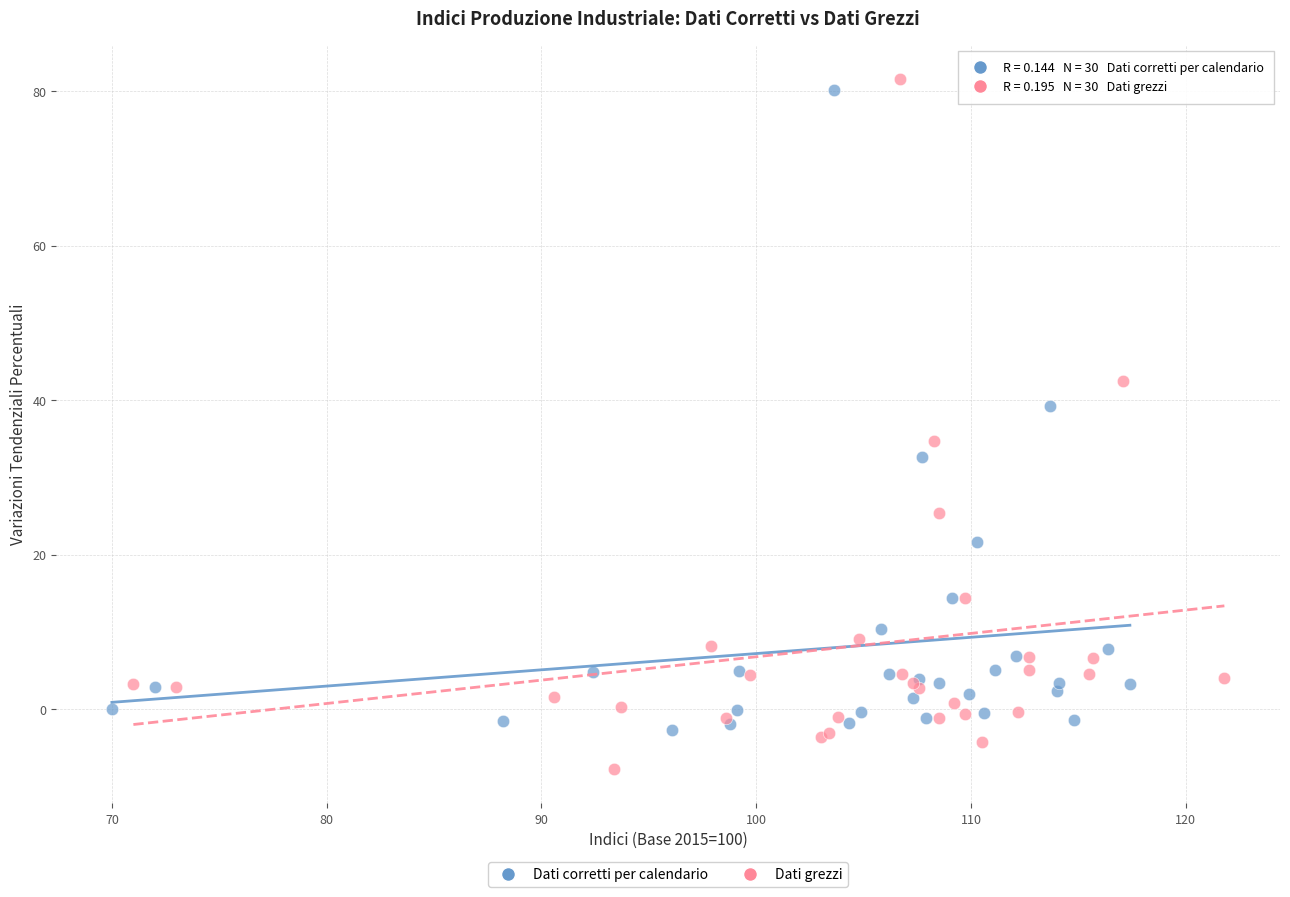

Which series has the largest Y range (max minus min)?

Dati grezzi